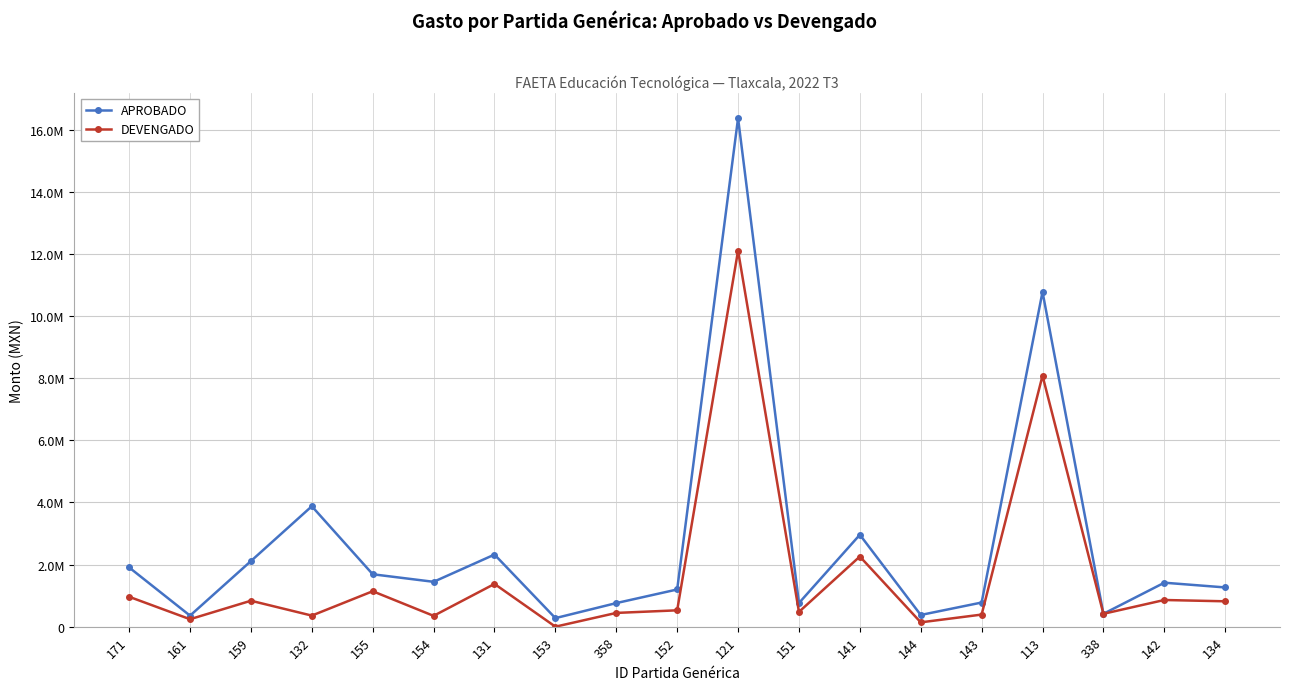

Reading left to right, extract all data points from this chart.

APROBADO: 171=1906510.8	161=355200.0	159=2111484.0	132=3876127.7	155=1687200.0	154=1444026.8	131=2320651.0	153=275172.0	358=759349.9	152=1197350.0	121=16365168.6	151=760583.9	141=2958722.4	144=376868.6	143=777253.2	113=10775440.1	338=414361.1	142=1415424.6	134=1262983.4
DEVENGADO: 171=962308.4	161=240200.0	159=835258.5	132=356577.3	155=1140920.1	154=348742.6	131=1376295.9	153=0.0	358=442954.1	152=526396.4	121=12101175.1	151=475556.8	141=2257961.4	144=139254.7	143=389338.2	113=8078779.4	338=414361.1	142=858861.6	134=816746.5